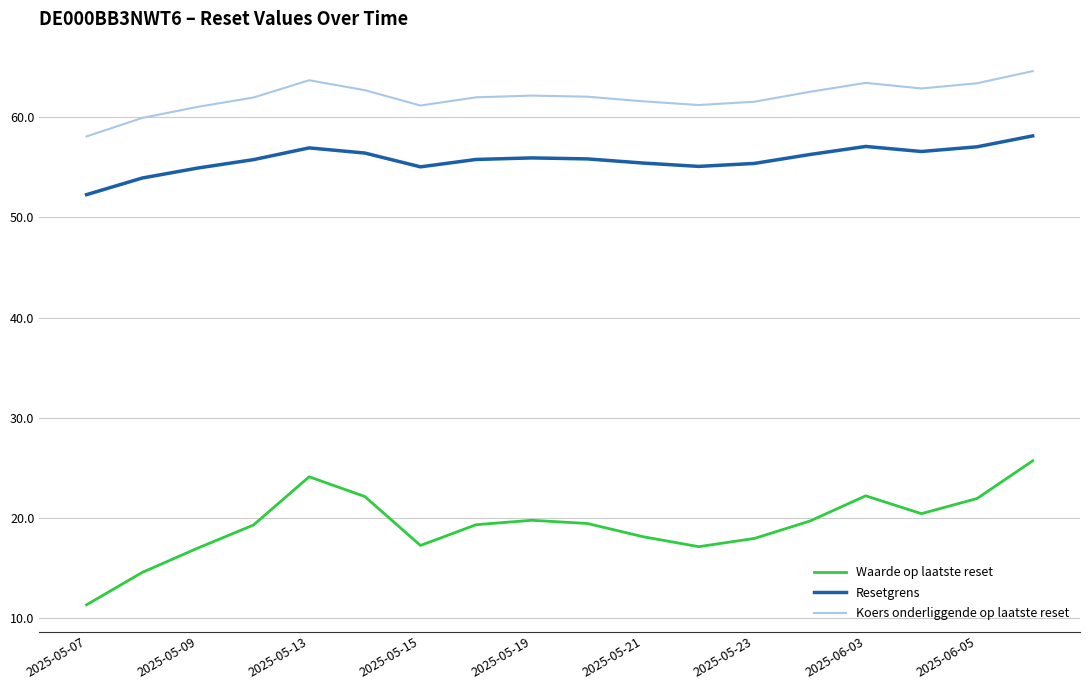

True or false: Koers onderliggende op laatste reset and Waarde op laatste reset cross at least once.

False